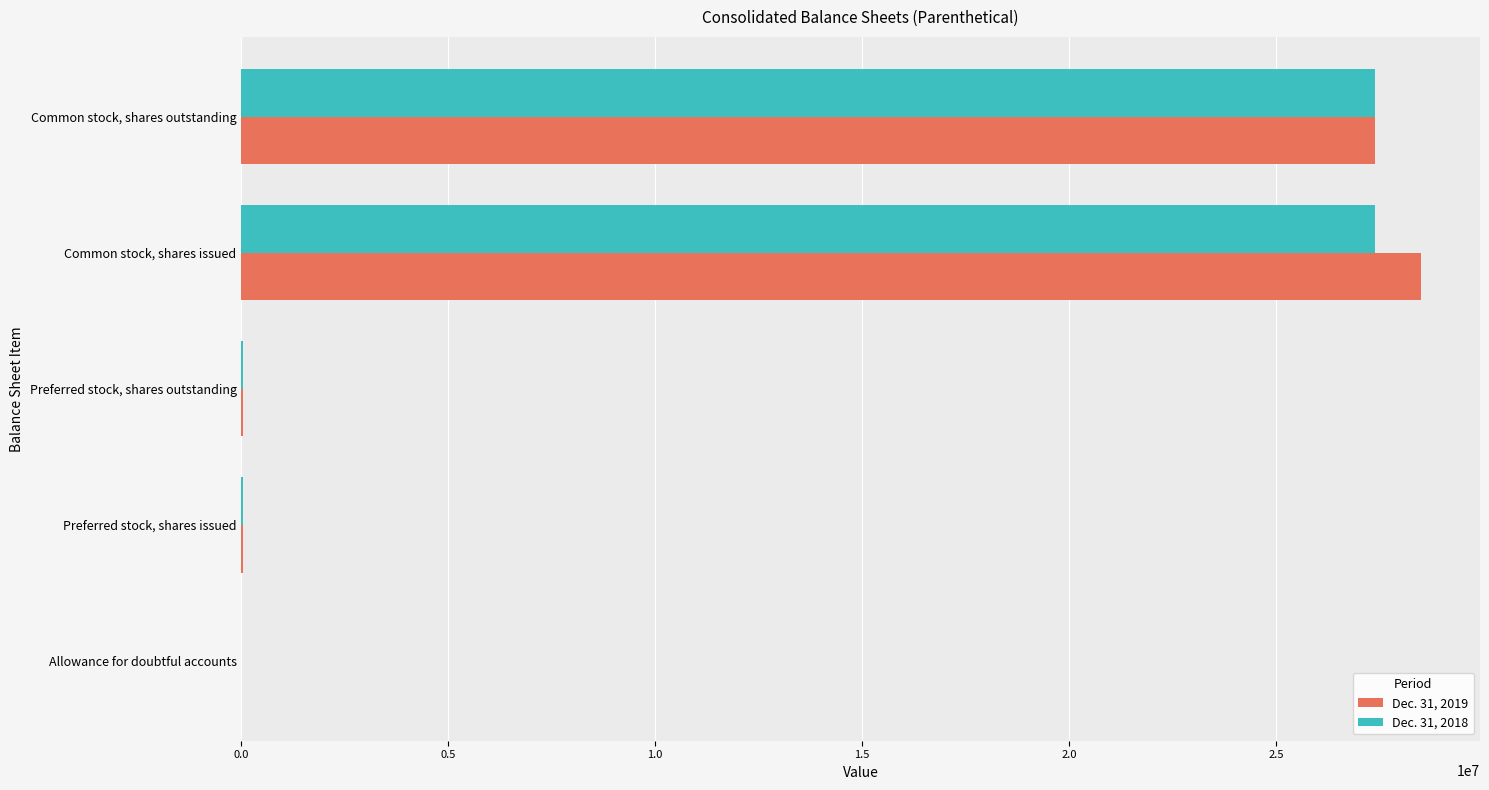

What is the total value across all series at Common stock, shares issued?

55903955